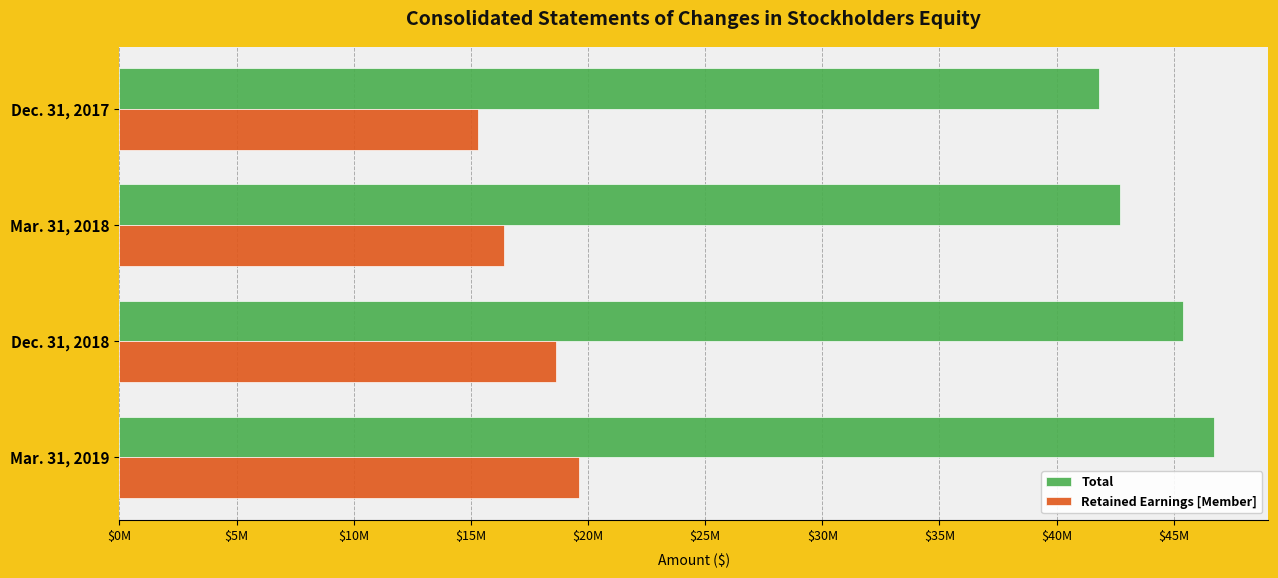

What are all the series names shown in the legend?

Total, Retained Earnings [Member]